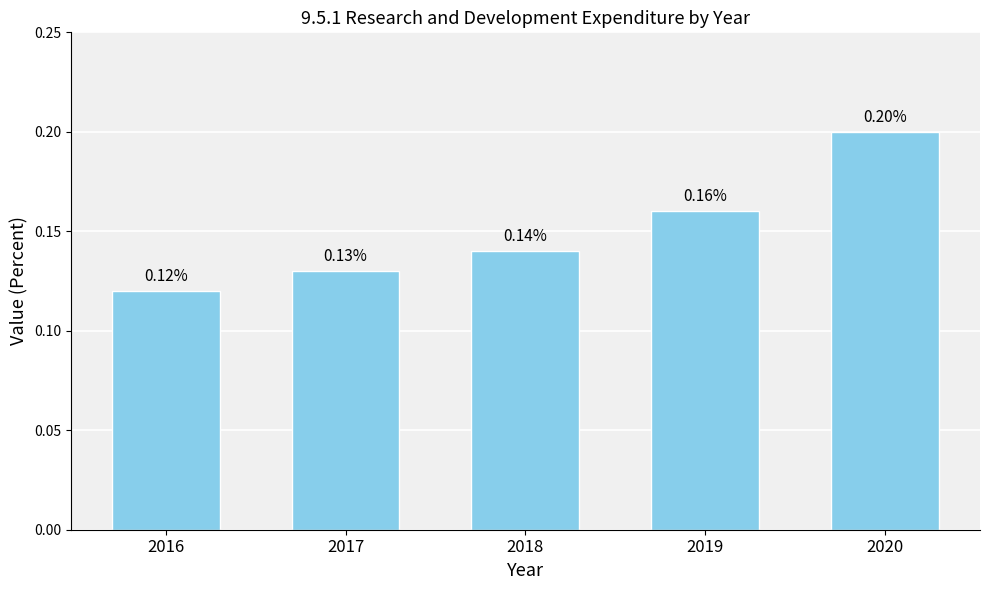

What is the sum of all values?

0.8